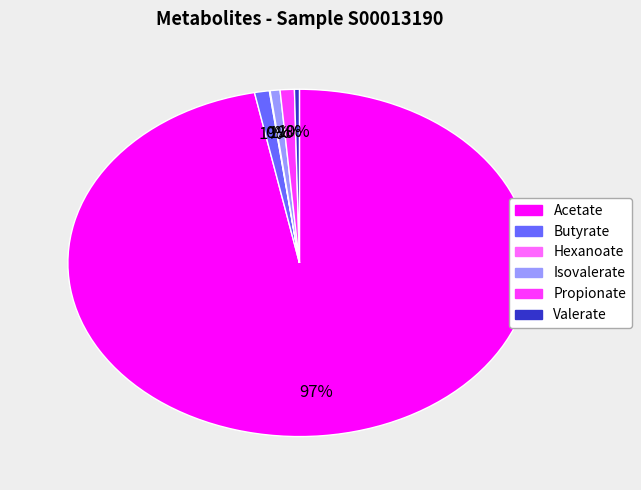

Is the sum of Propionate and Isovalerate greater than half?

No